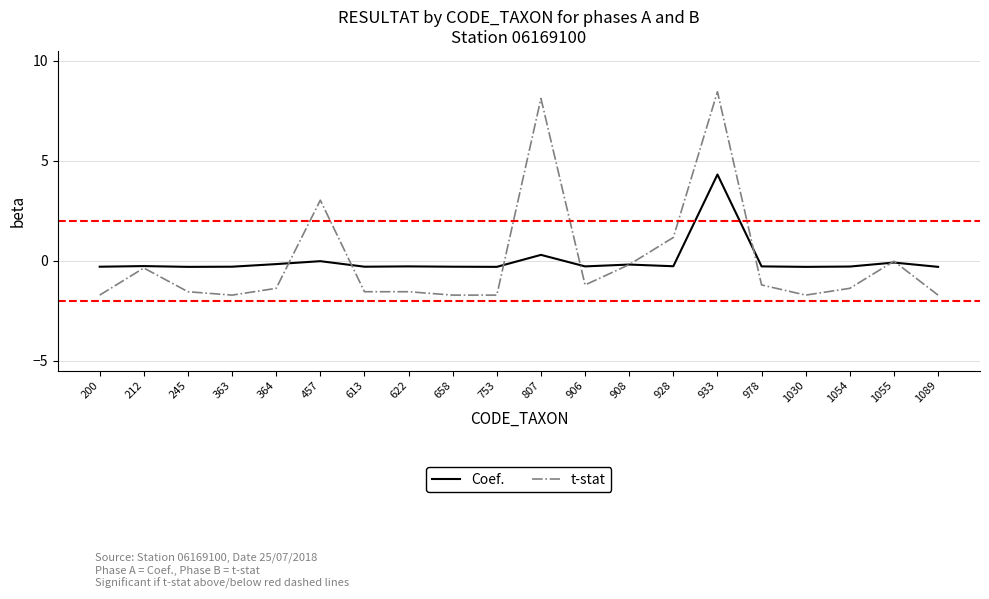

Is the value of Coef. at 753 greater than the value of t-stat at 622?

Yes